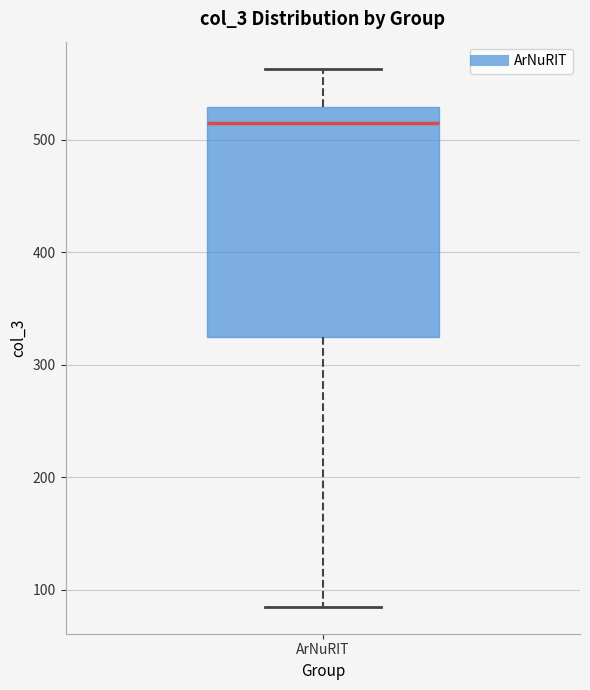

Read this box plot against the y-axis: the position of the median line, the range covered by the box, and the ends of both whiskers. The values are not printed on the chart, so give them approximately, as read against the axis.

median 510, box 320 to 530, whiskers 90 to 560